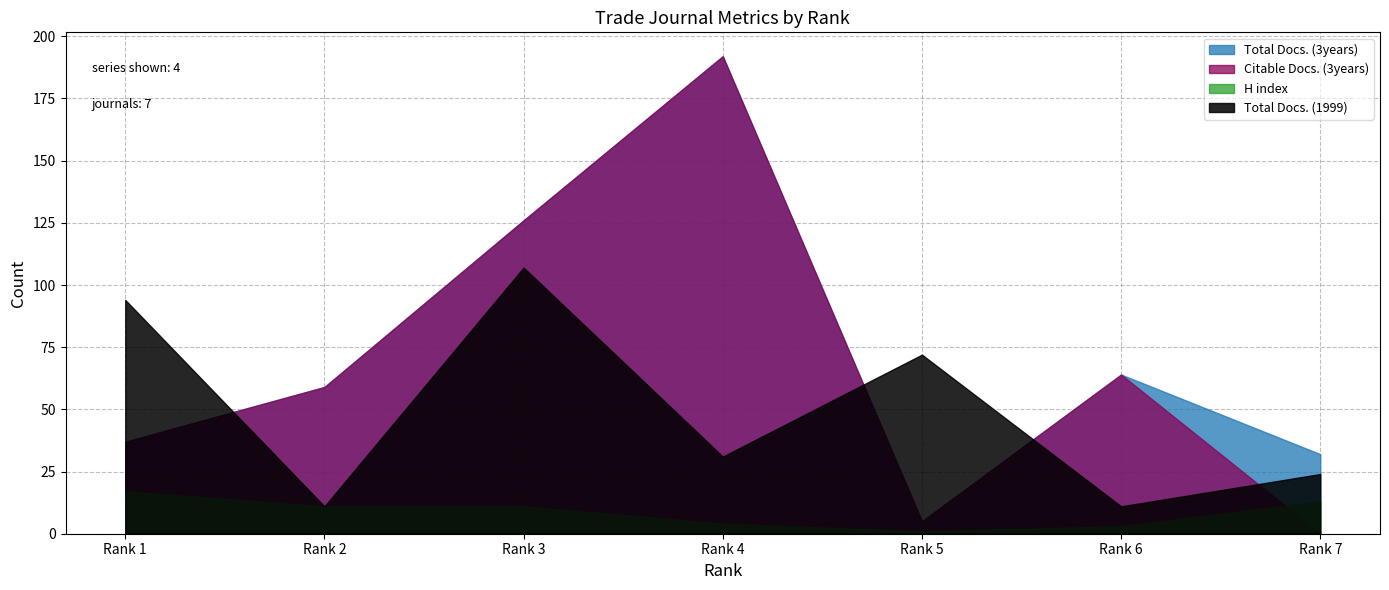

Does the chart have visible grid lines?

Yes